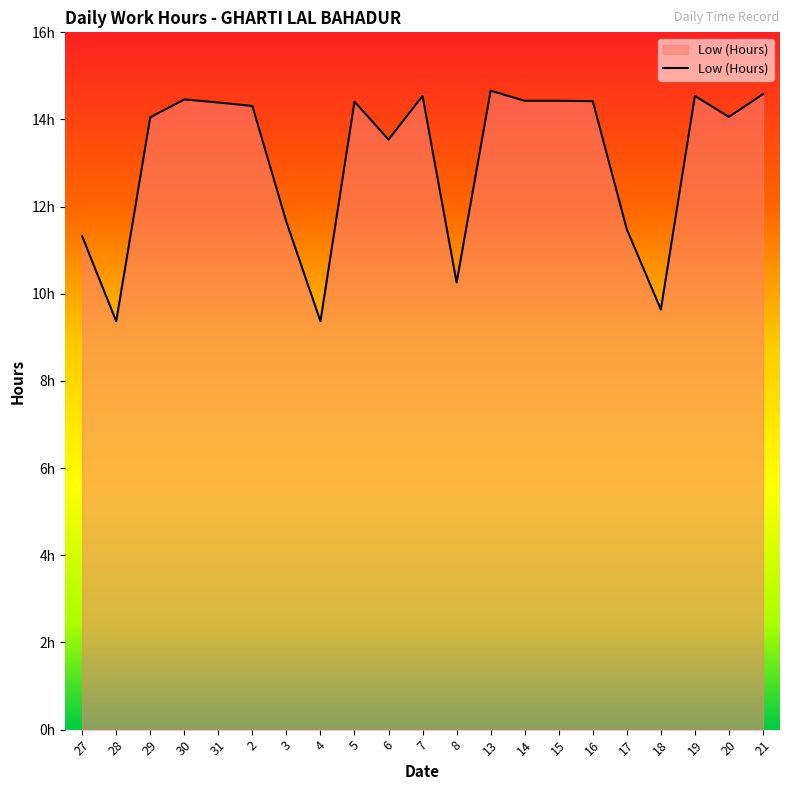

List the labels in order of value, largest first.

13, 21, 7, 19, 30, 14, 15, 16, 5, 31, 2, 20, 29, 6, 3, 17, 27, 8, 18, 28, 4